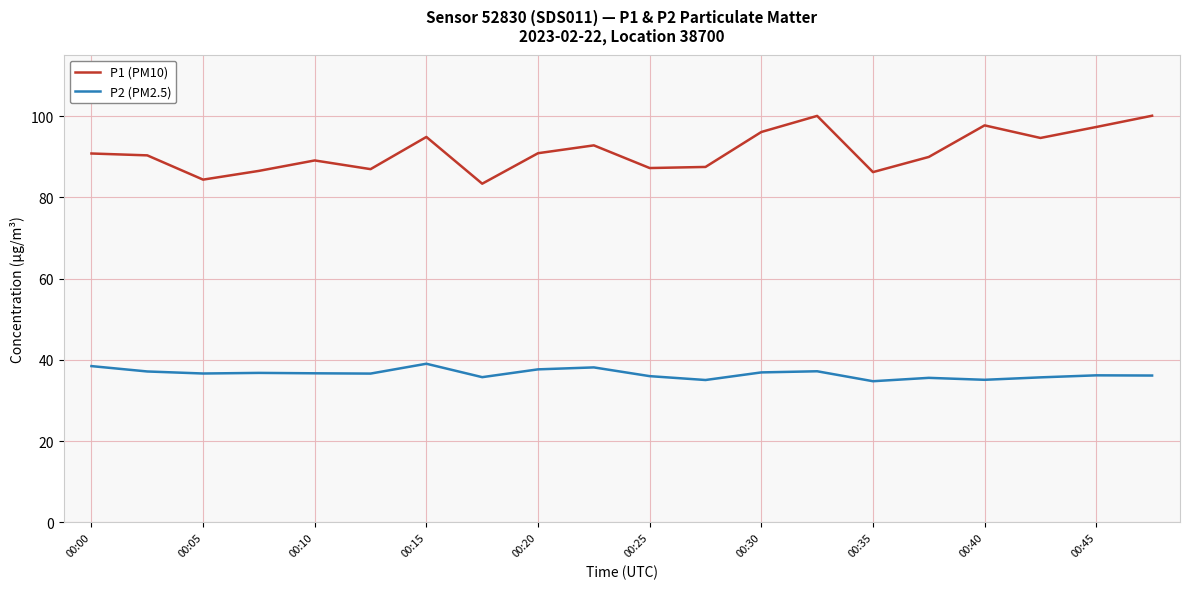

Does the chart have visible grid lines?

Yes